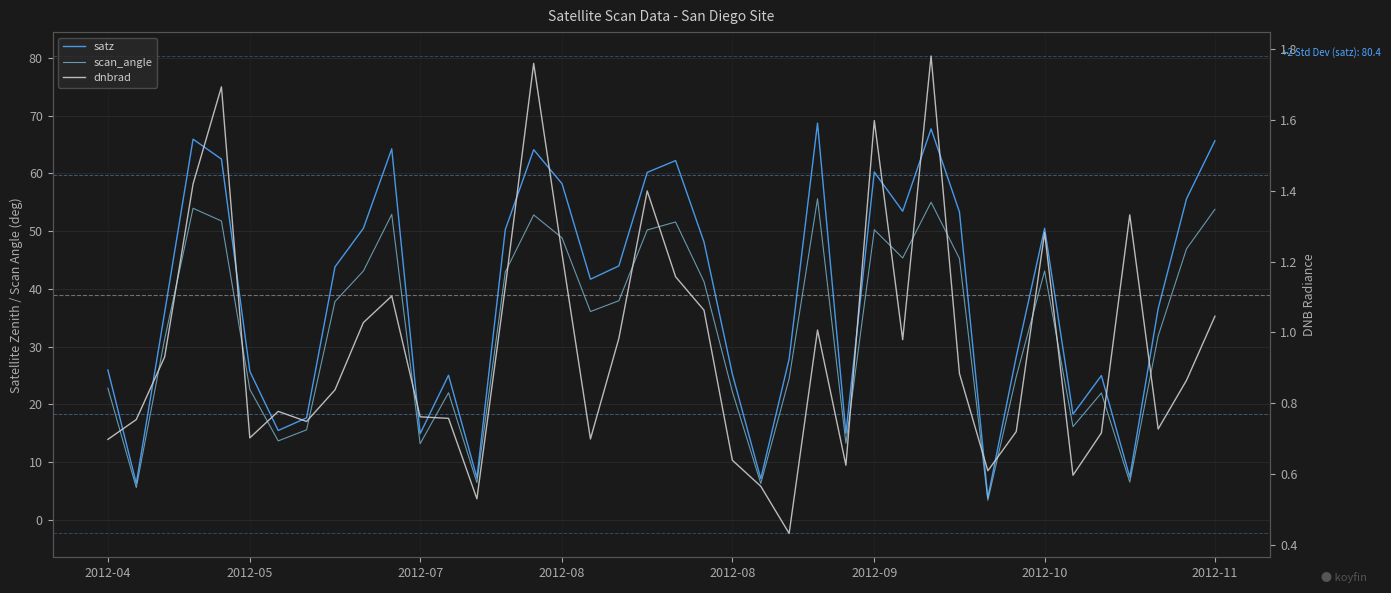

At how many categories does at least one series exceed 56?

11